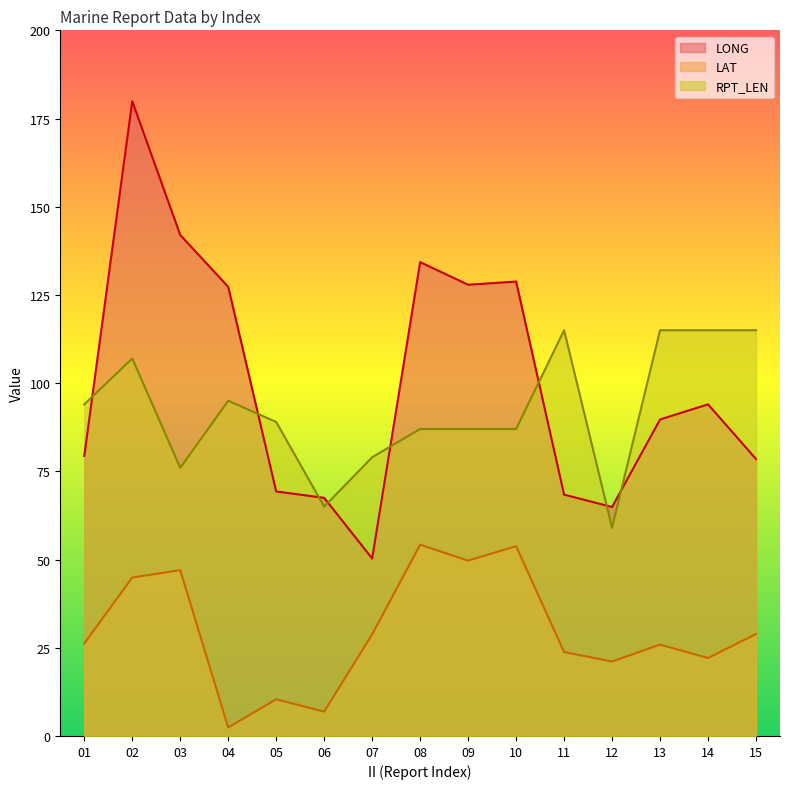

At which category does LAT reach its first local peak?

03